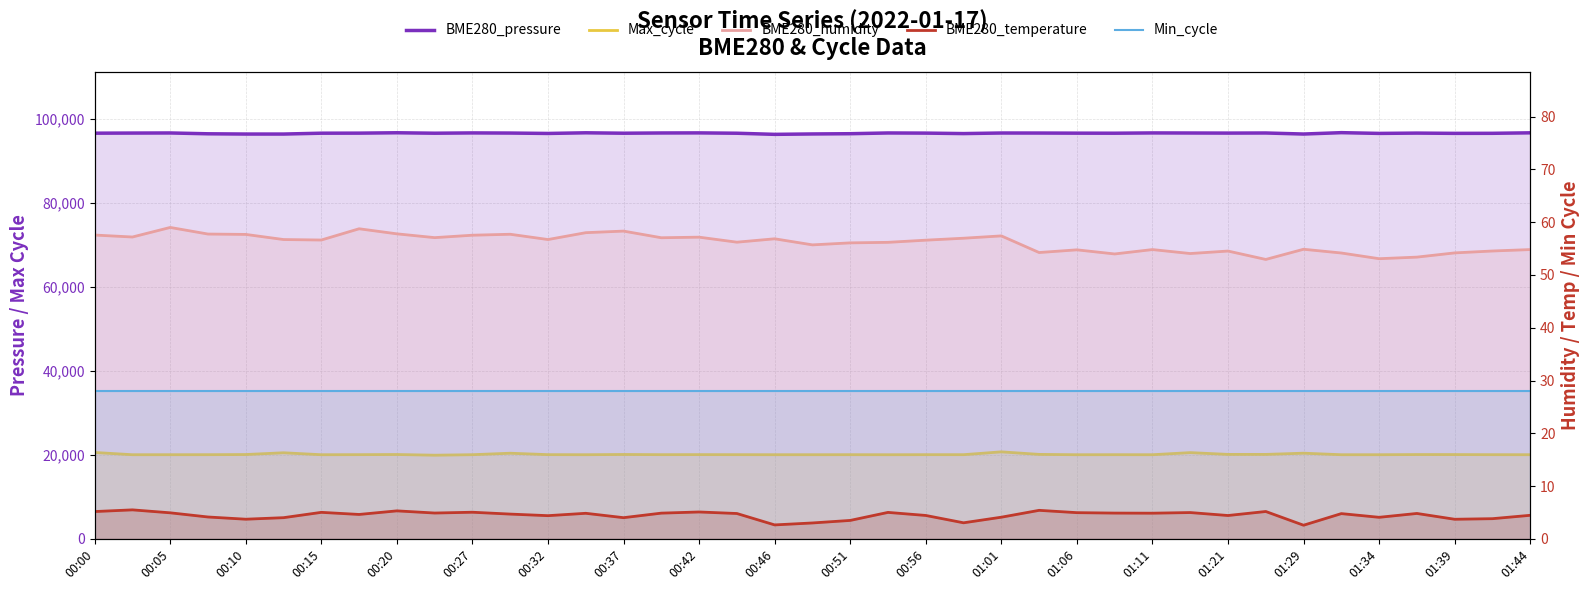

Where does the BME280_humidity series first go above 56?

00:00